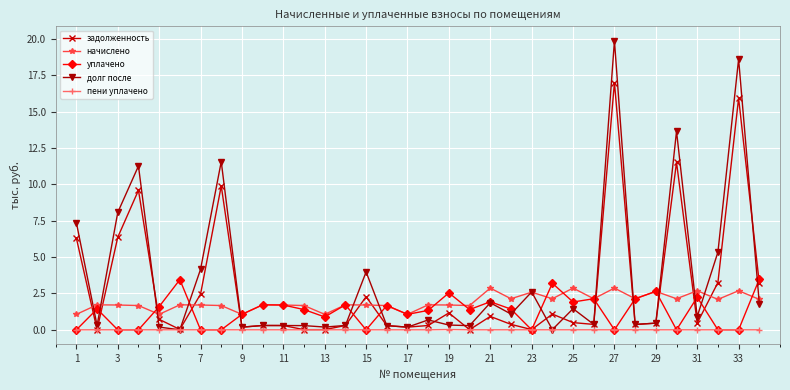

List the series in order of their overall mean, lowest first.

пени уплачено, уплачено, начислено, задолженность, долг после